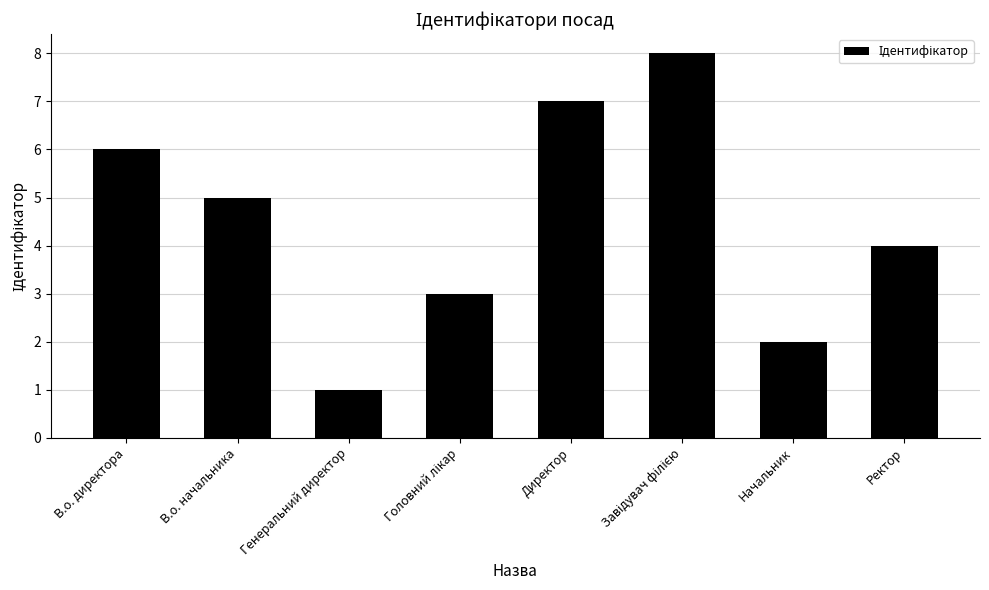

What is the difference between the maximum and minimum values?

7